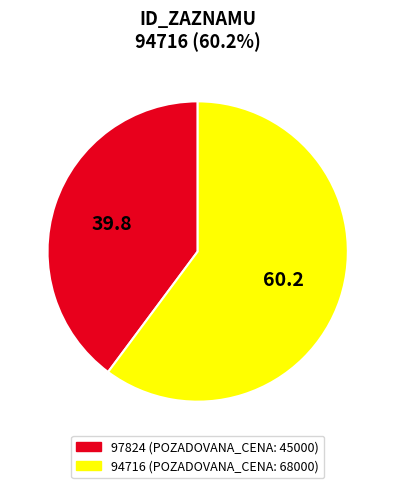

Is it true that 94716 is 60% of the pie?

True